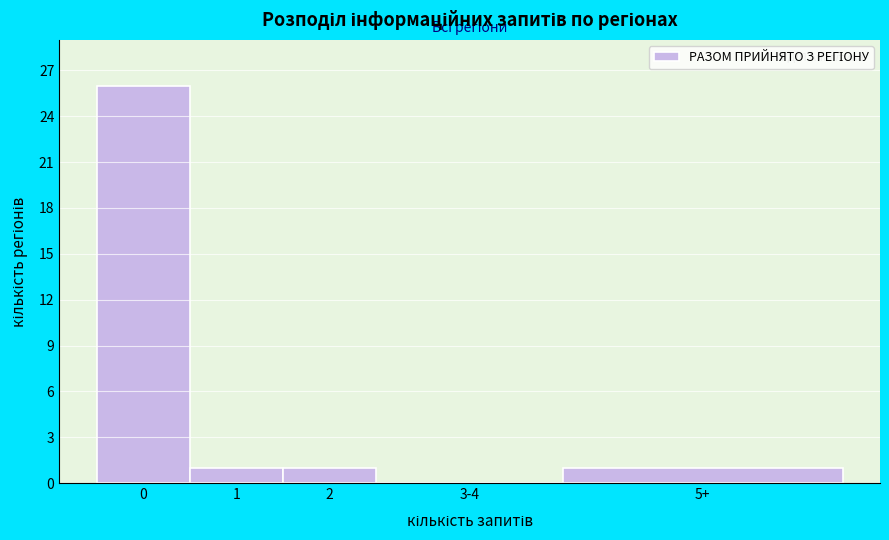

Reading right to left, what are all the values shown in this chart?

5+=1	3-4=0	2=1	1=1	0=26